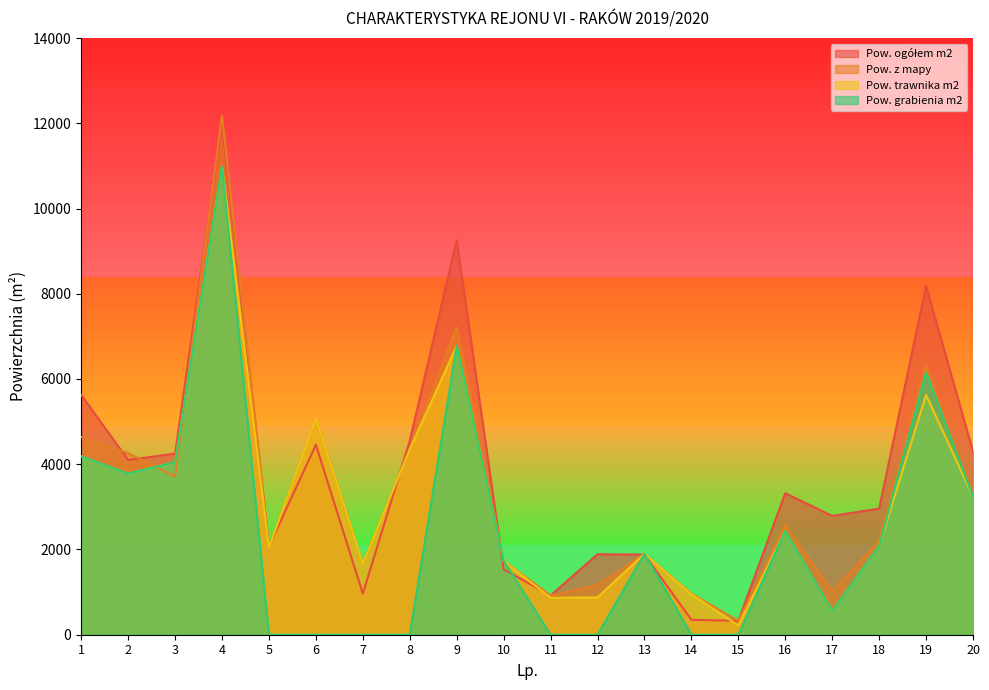

What is the average value of the Pow. ogółem m2 series?

3786